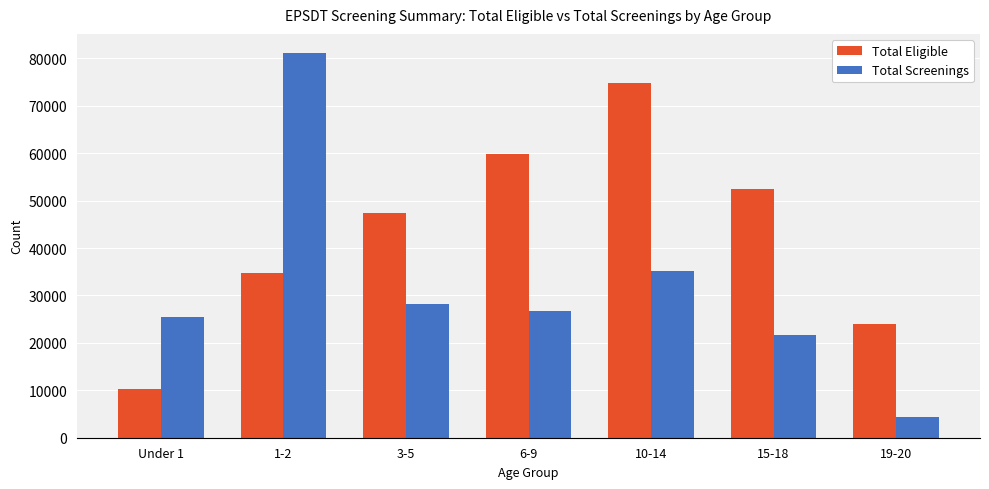

Count the number of categories in the chart.

7